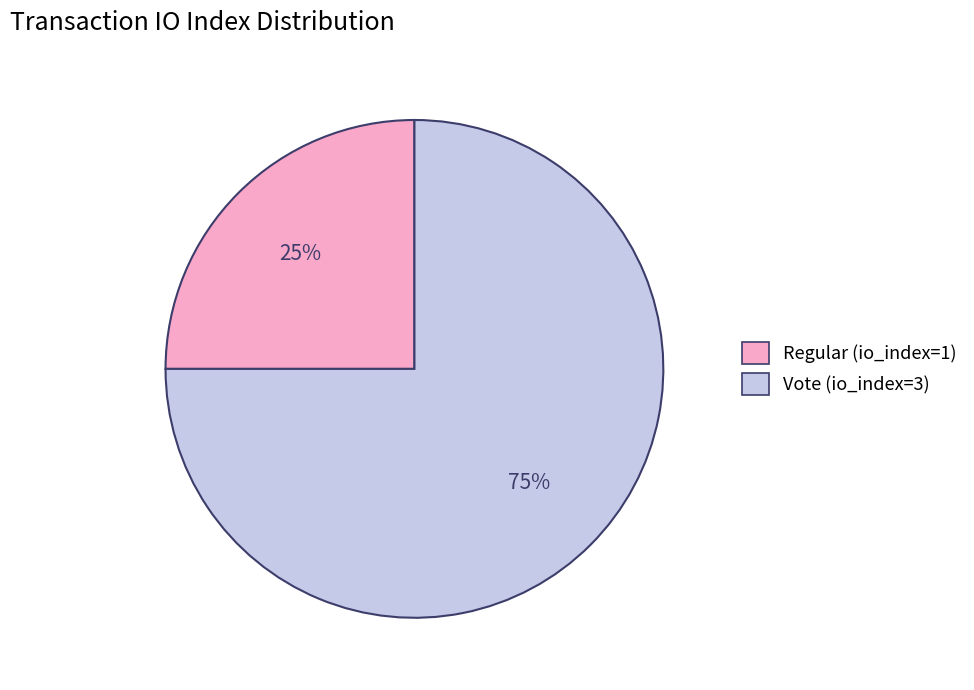

What is the ratio of the value at Regular (io_index=1) to the value at Vote (io_index=3)?

0.3